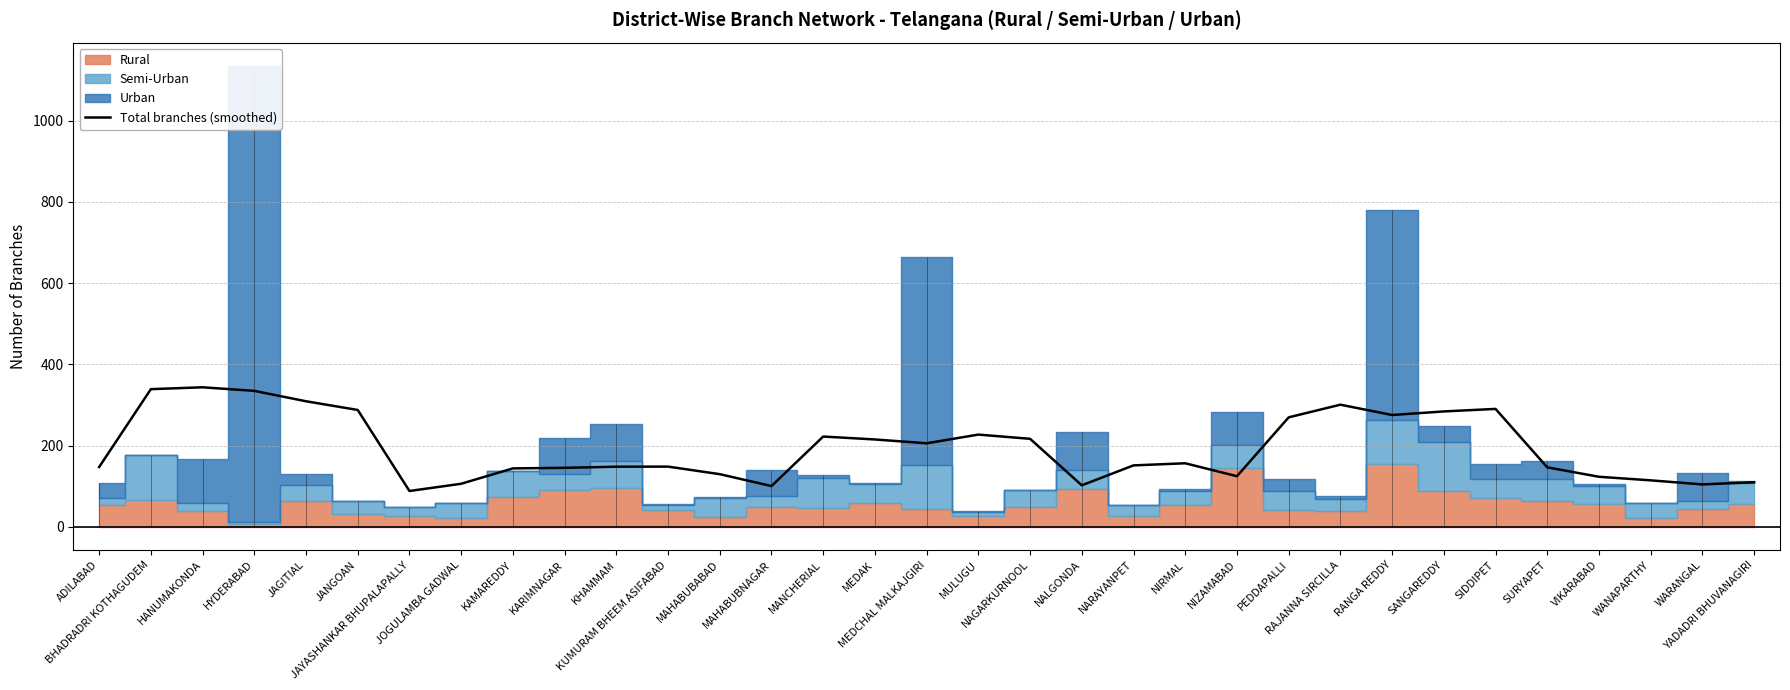

List the labels in order of value, smallest first.

JAYASHANKAR BHUPALAPALLY, MAHABUBNAGAR, NALGONDA, WARANGAL, JOGULAMBA GADWAL, YADADRI BHUVANAGIRI, WANAPARTHY, VIKARABAD, NIZAMABAD, MAHABUBABAD, KAMAREDDY, KARIMNAGAR, SURYAPET, ADILABAD, KHAMMAM, KUMURAM BHEEM ASIFABAD, NARAYANPET, NIRMAL, MEDCHAL MALKAJGIRI, MEDAK, NAGARKURNOOL, MANCHERIAL, MULUGU, PEDDAPALLI, RANGA REDDY, SANGAREDDY, JANGOAN, SIDDIPET, RAJANNA SIRCILLA, JAGITIAL, HYDERABAD, BHADRADRI KOTHAGUDEM, HANUMAKONDA